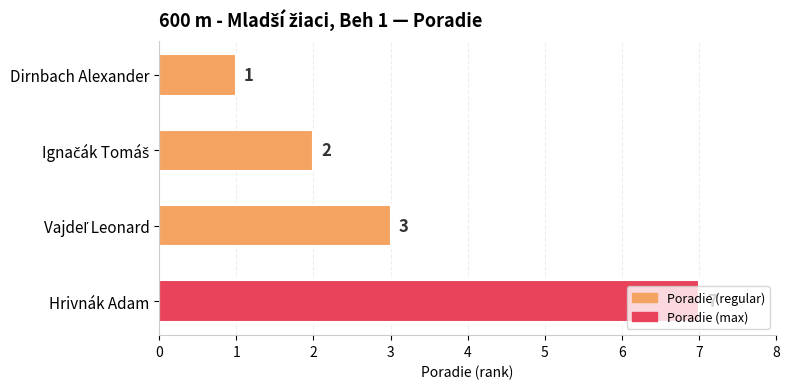

What is the sum of all values?

13